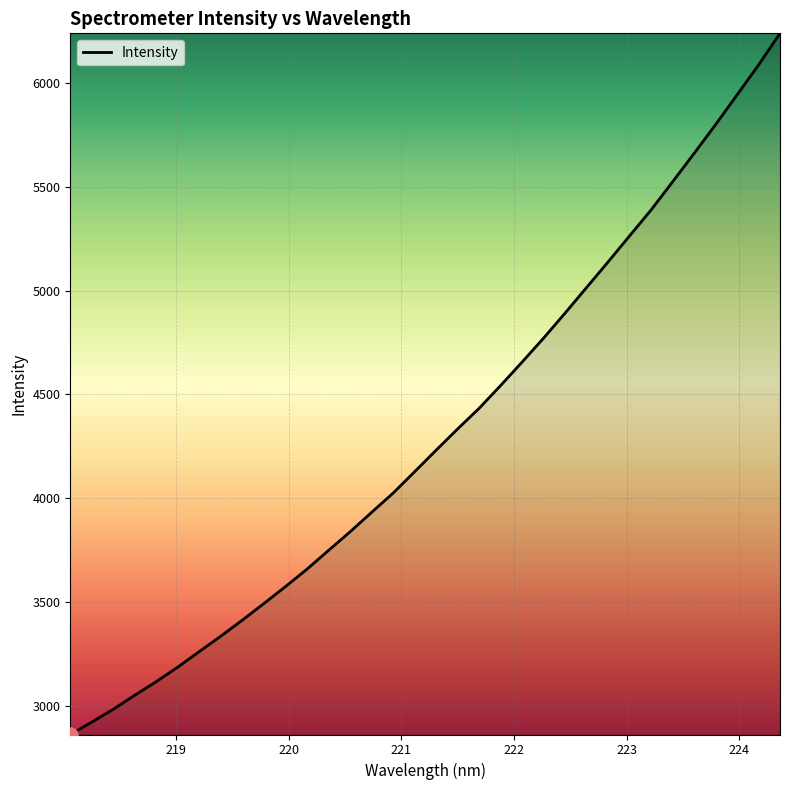

What is the minimum value shown in the chart?

2860.8